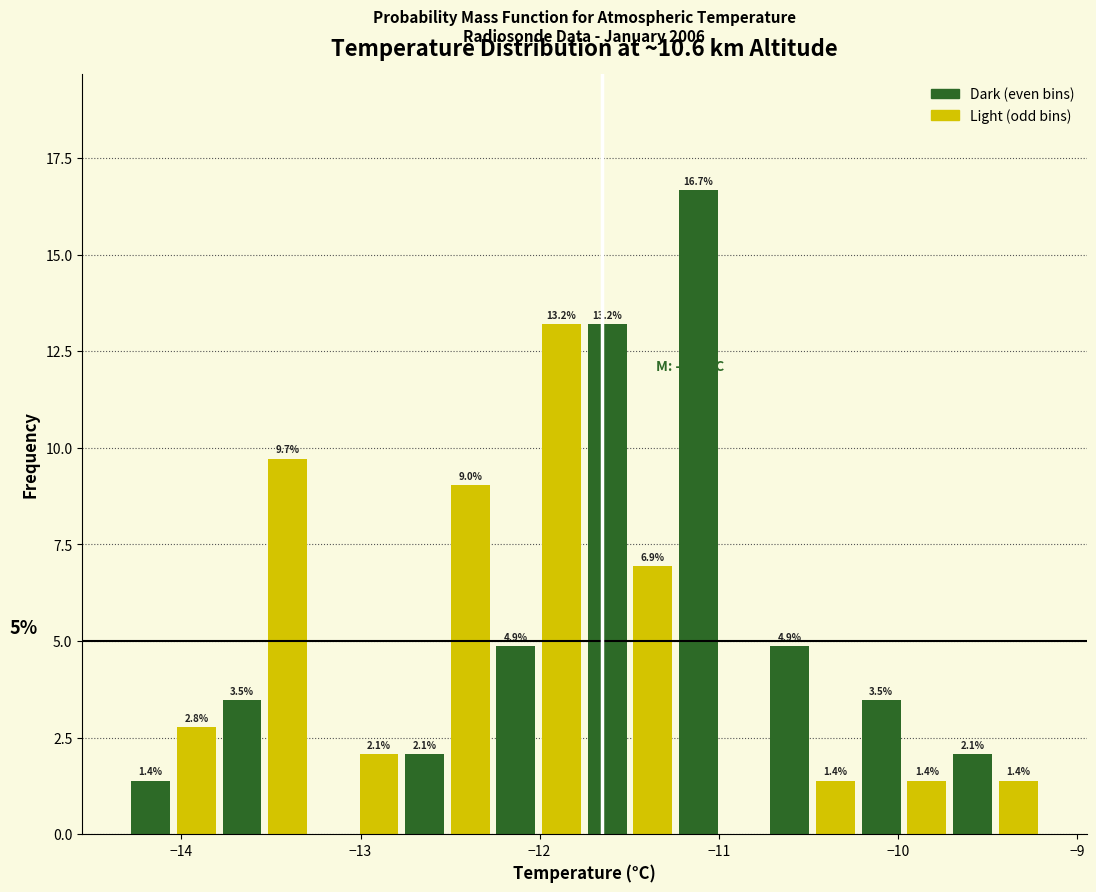

Read against the x-axis, roughly where is the centre of the tallest bar?

-11.1